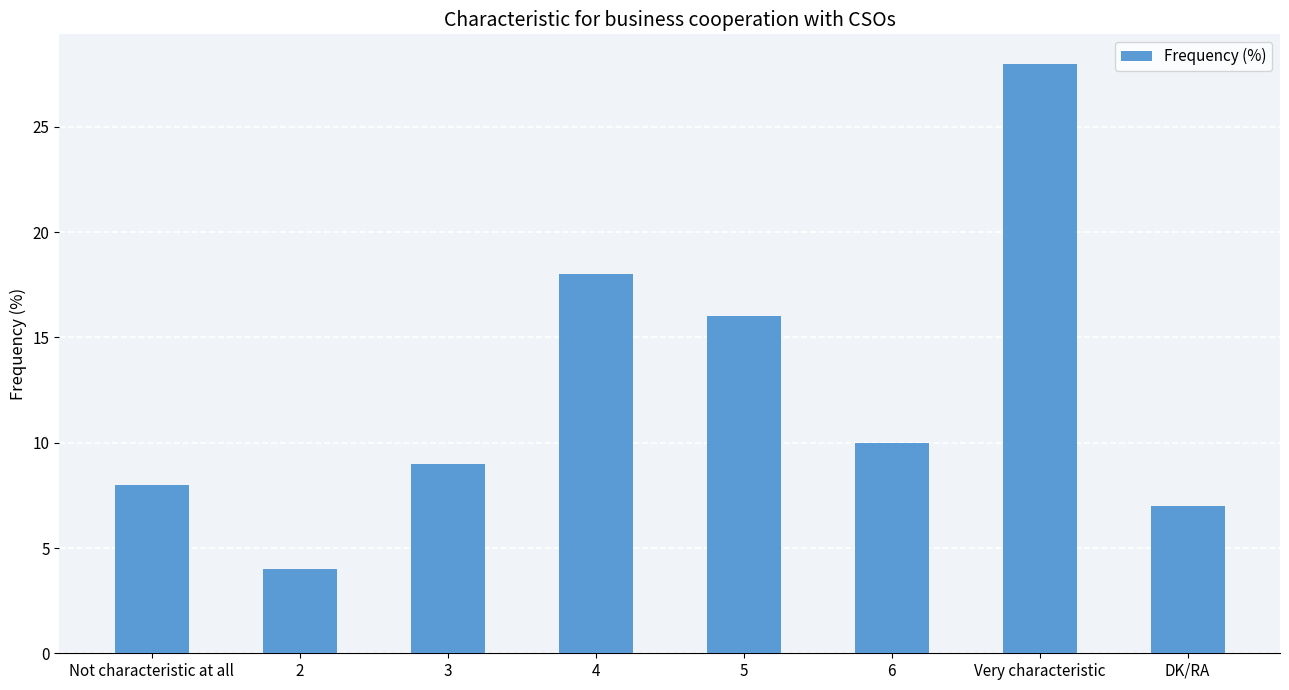

Reading left to right, extract all data points from this chart.

8	4	9	18	16	10	28	7